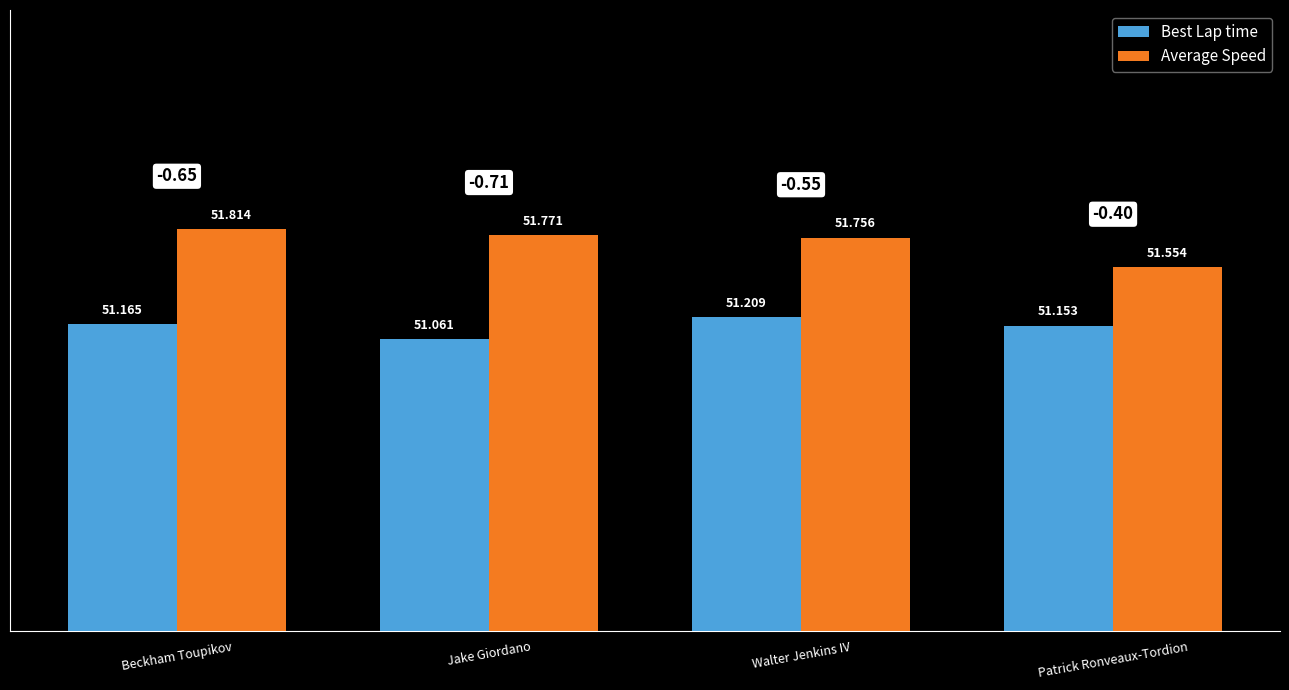

The value of Average Speed at Jake Giordano is 22.4. True or false?

False